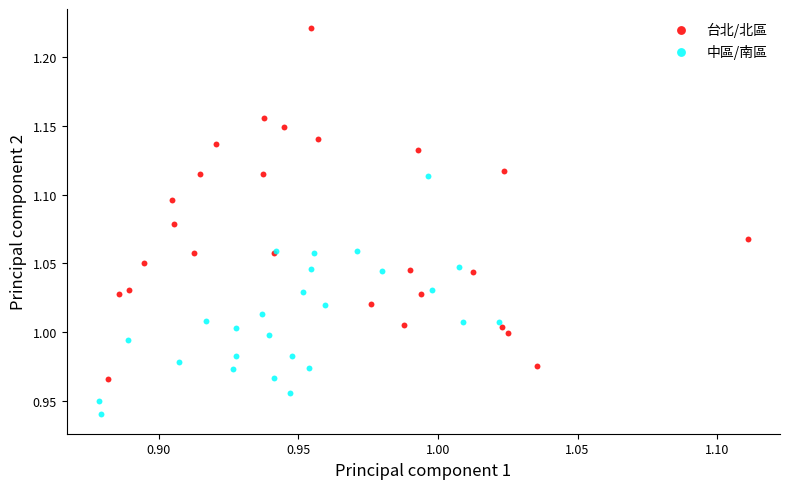

Which series reaches the maximum Y coordinate?

台北/北區